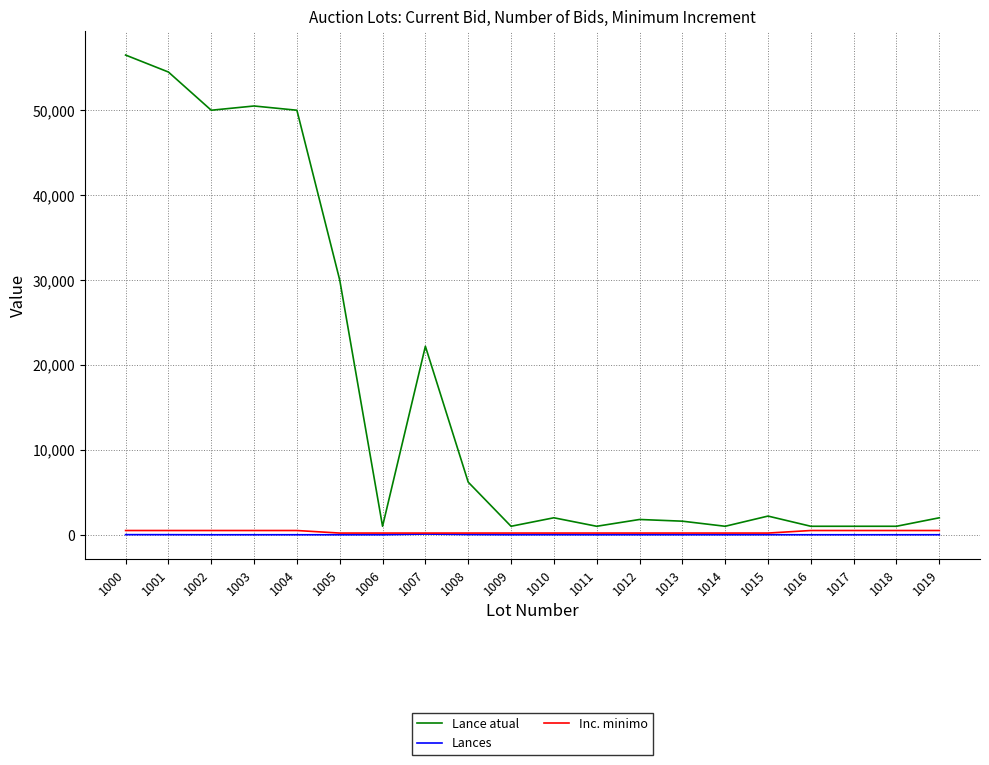

The value of Lance atual at 1002 is 50000. True or false?

True